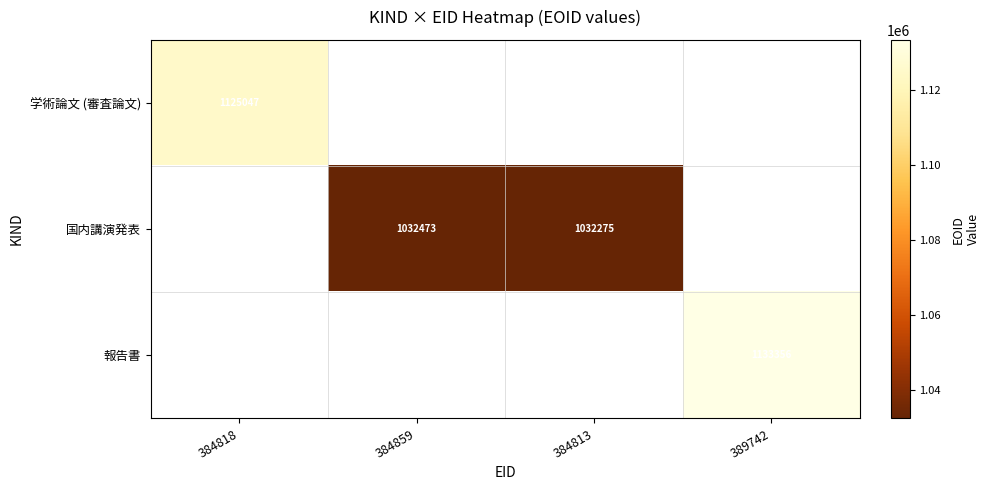

The value of 報告書 at 389742 is 1133356. True or false?

True